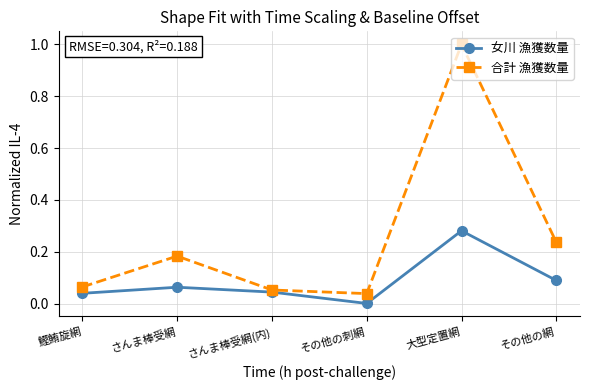

In 合計 漁獲数量, how many points are lower than both neighbors (excluding endpoints)?

1